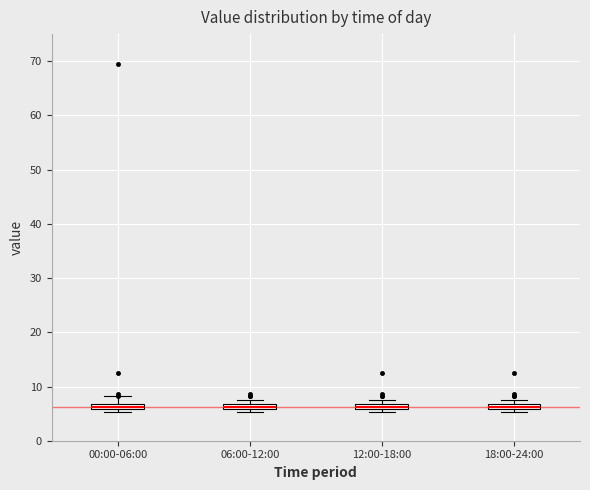

Where is the upper edge of the box for 00:00-06:00 on the y-axis? The values are not printed on the chart, so give them approximately, as read against the axis.

7